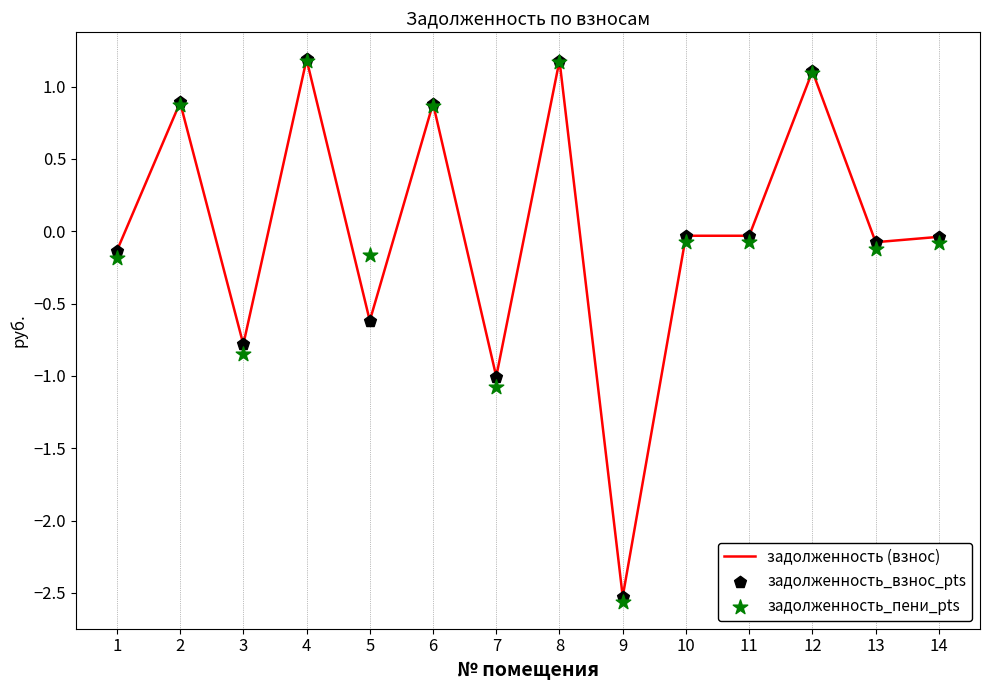

At which category is the sum across all series the highest?

4